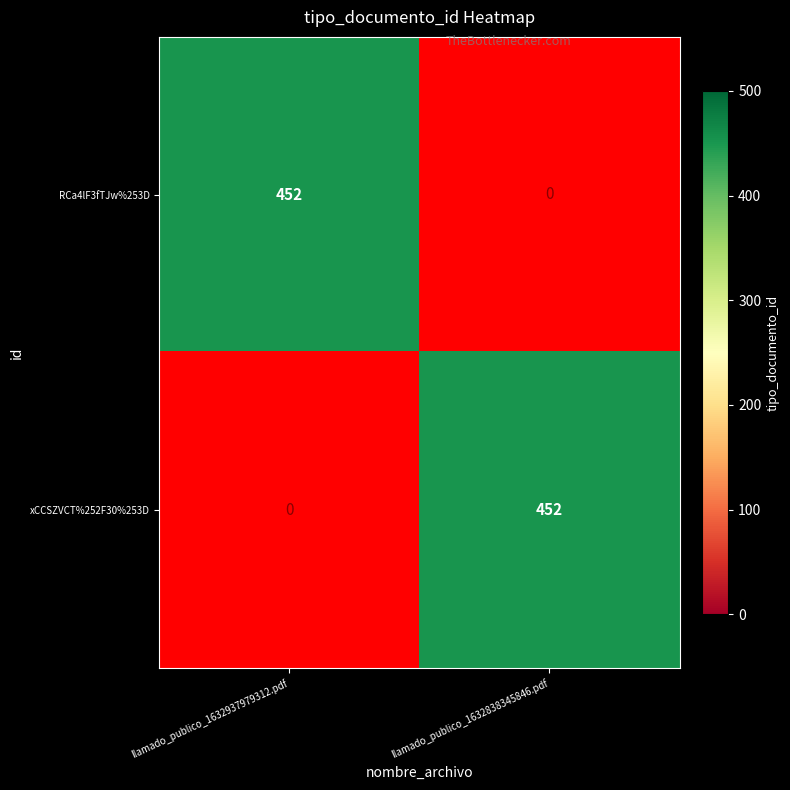

At which category is the sum across all series the highest?

llamado_publico_1632937979312.pdf